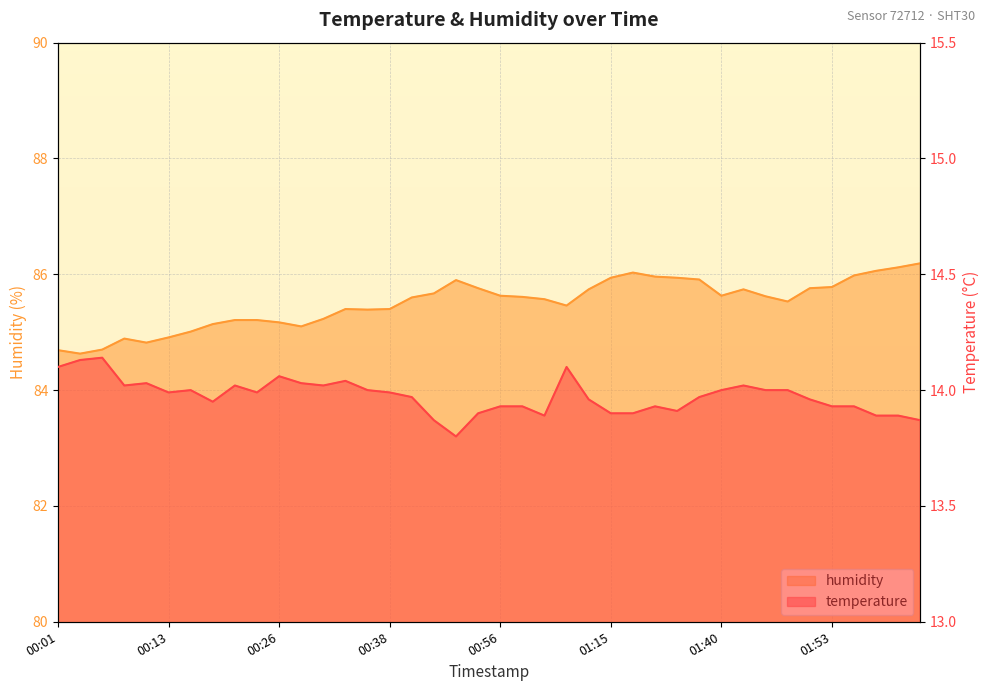

At how many categories does at least one series exceed 41?

40